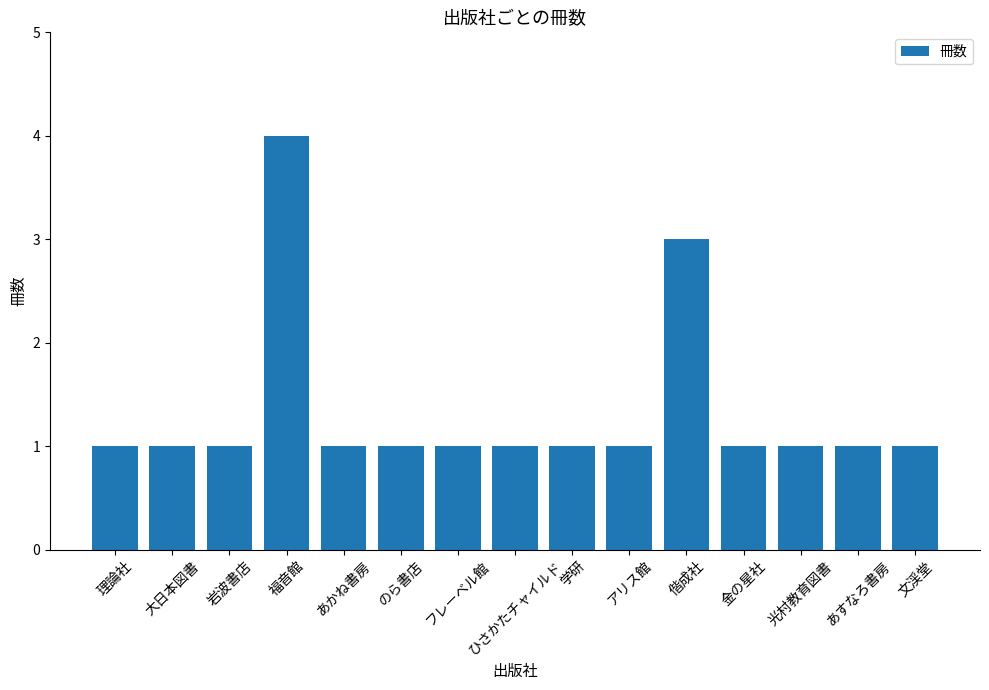

Approximately how many times larger is the value at 理論社 compared to あかね書房?

1.0